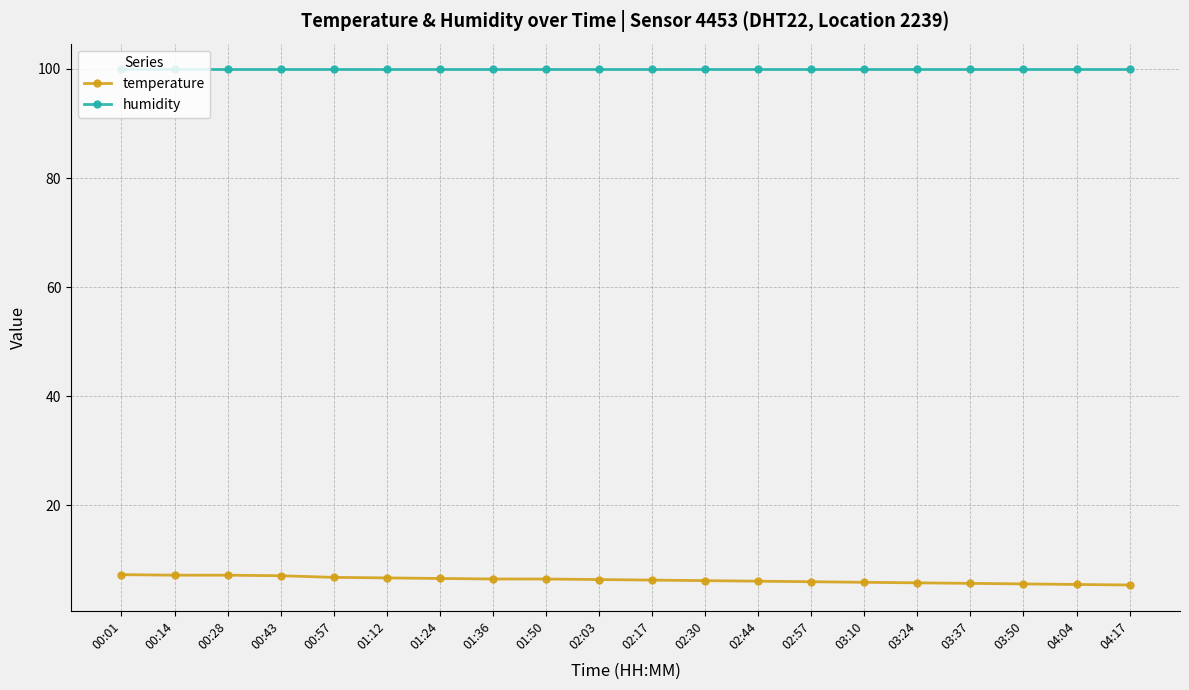

Rank the series at 01:36 from highest to lowest value.

humidity, temperature